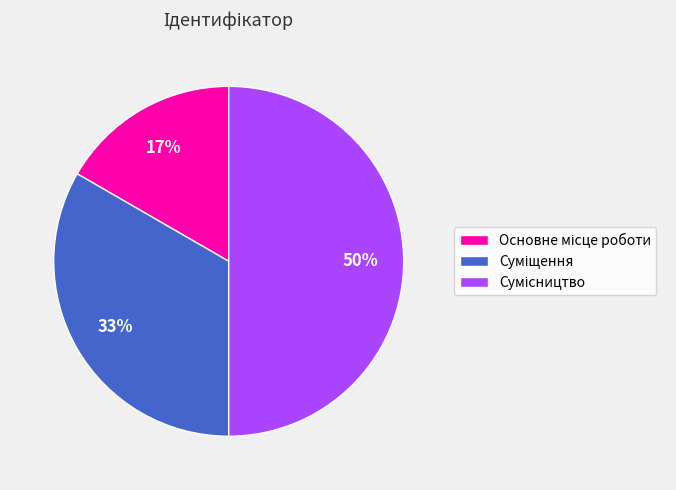

To the nearest percent, what is the average slice percentage?

33%